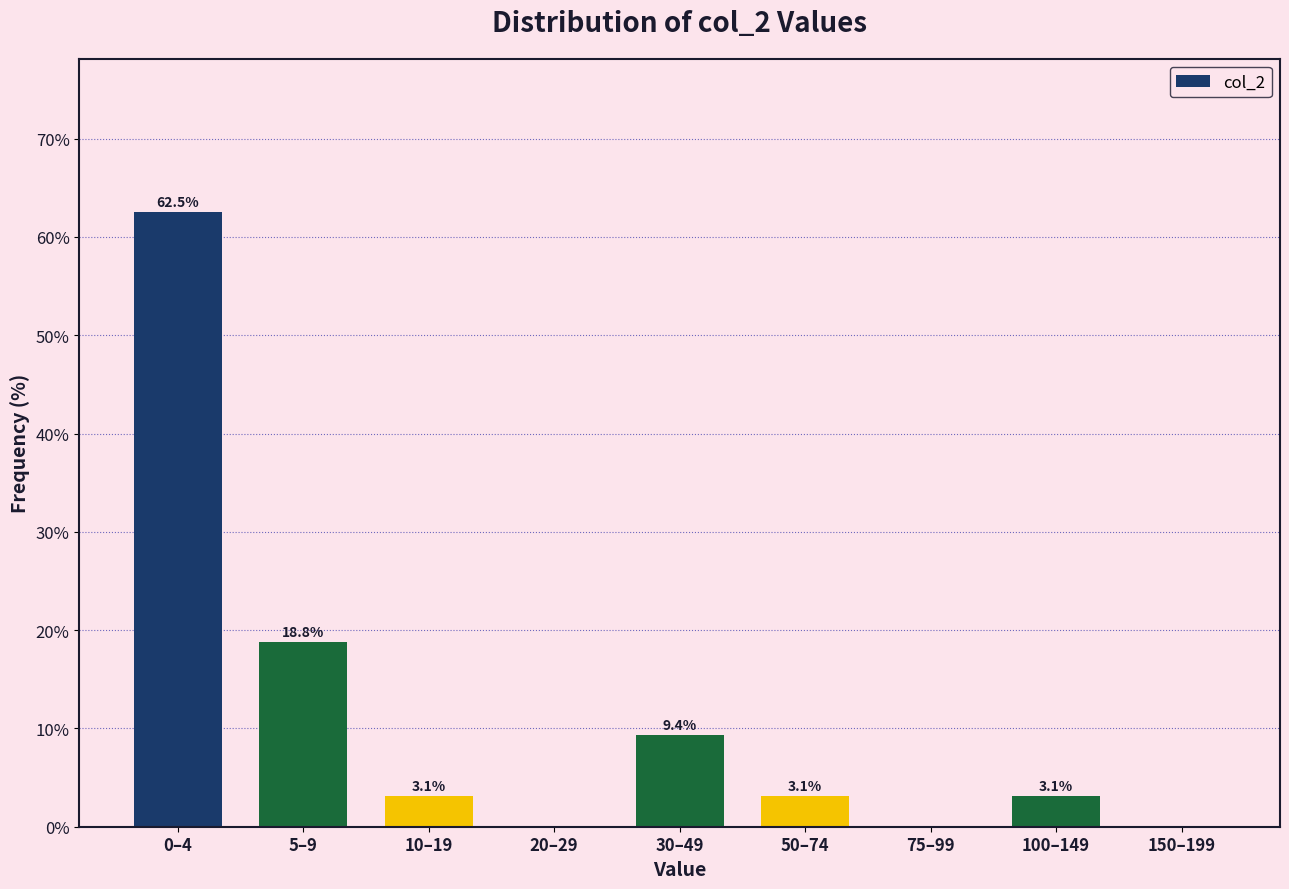

Reading right to left, transcribe all the data shown in this chart.

150–199=0.0	100–149=3.1	75–99=0.0	50–74=3.1	30–49=9.4	20–29=0.0	10–19=3.1	5–9=18.8	0–4=62.5